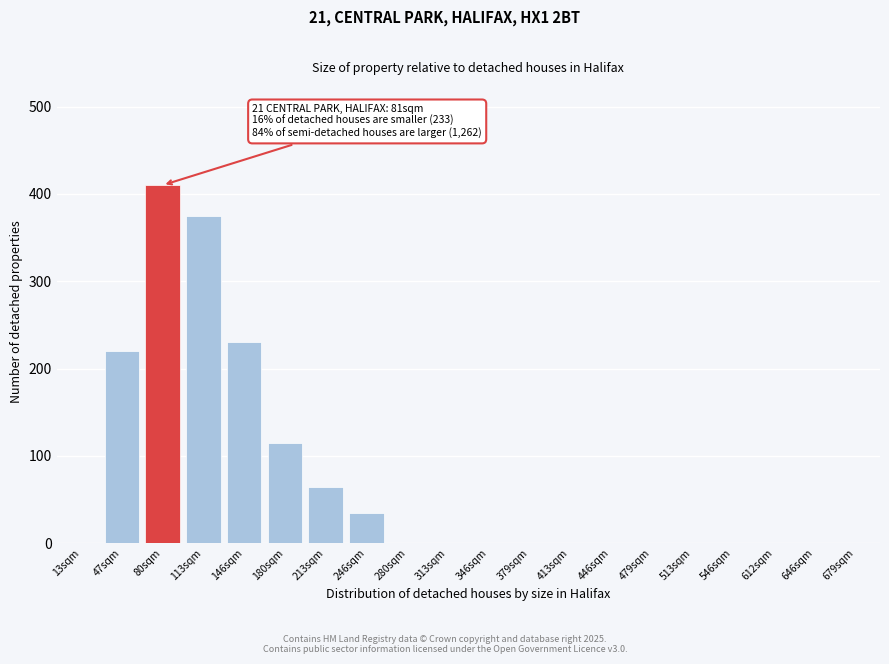

Reading left to right, extract all data points from this chart.

13sqm=0	47sqm=220	80sqm=410	113sqm=375	146sqm=230	180sqm=115	213sqm=65	246sqm=35	280sqm=0	313sqm=0	346sqm=0	379sqm=0	413sqm=0	446sqm=0	479sqm=0	513sqm=0	546sqm=0	612sqm=0	646sqm=0	679sqm=0